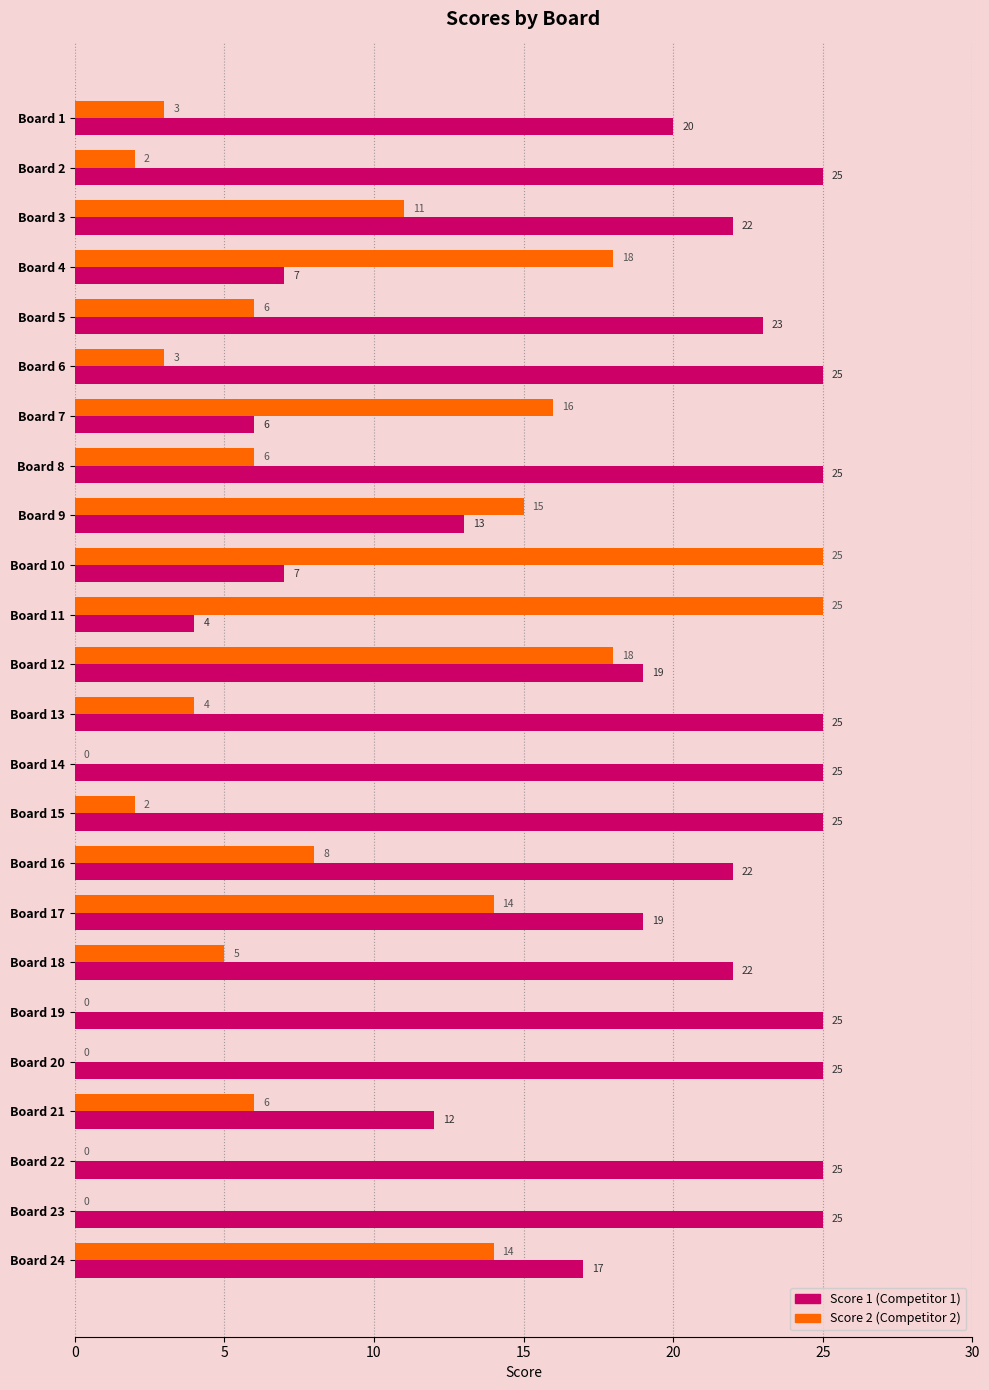

What is the maximum value shown in the chart?

25